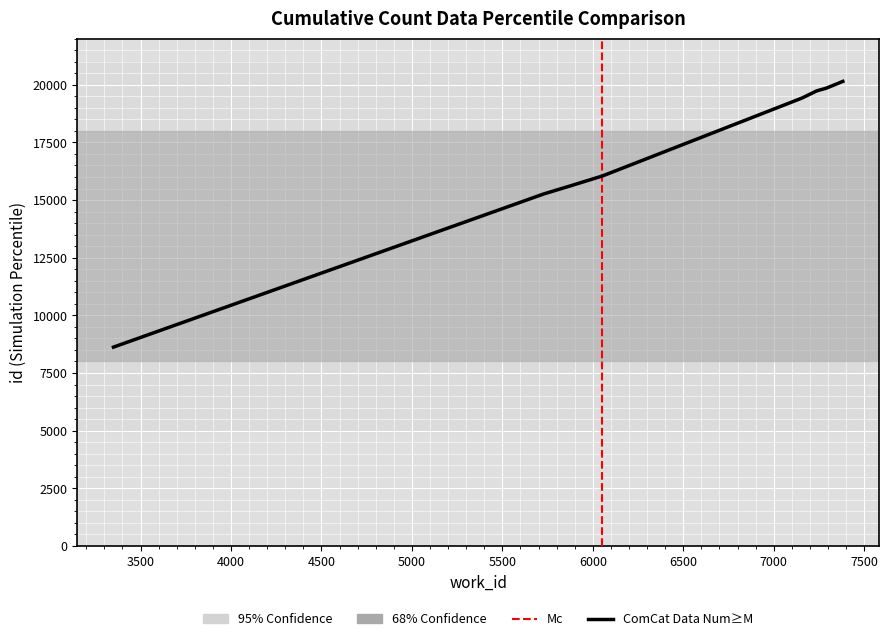

What is the value of the 4th point from the left?

16045